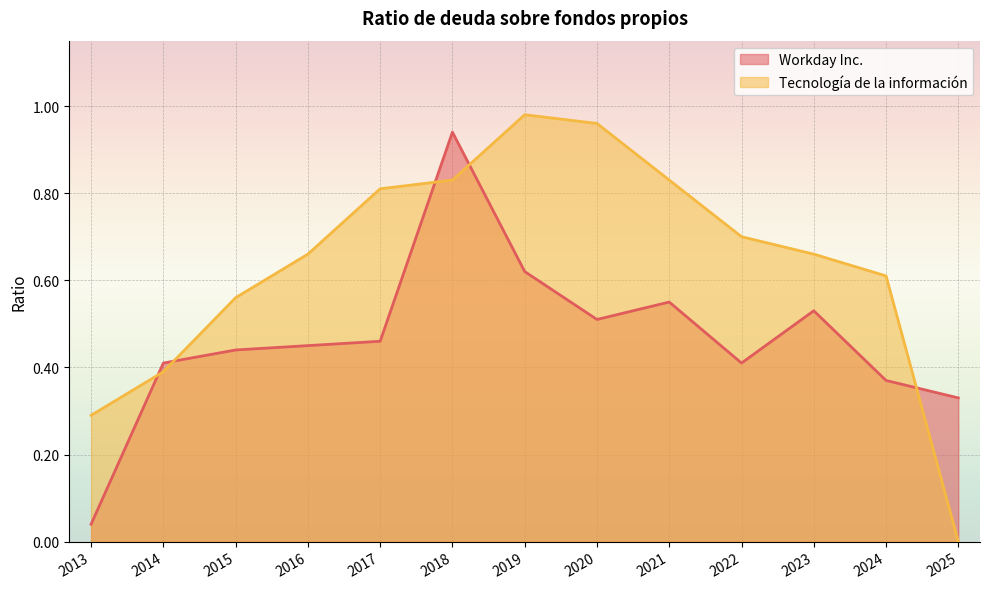

What is the spread (max minus min) of values at 2020?

0.4